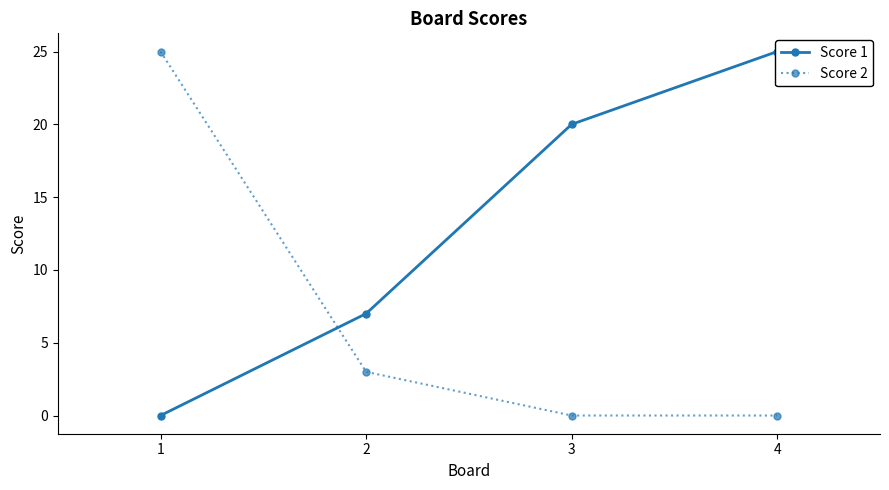

Reading left to right, transcribe all the data shown in this chart.

Score 1: 1=0	2=7	3=20	4=25
Score 2: 1=25	2=3	3=0	4=0